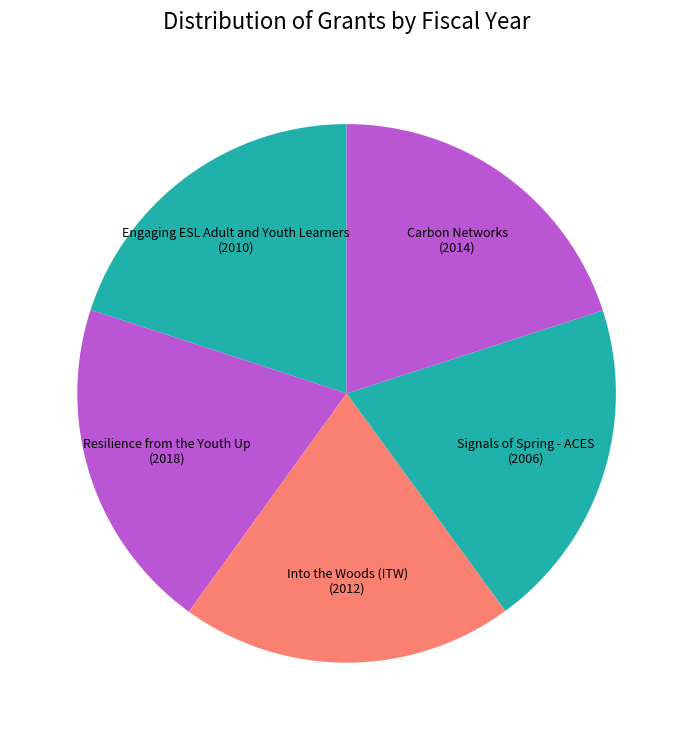

How many slices are in this pie chart?

5